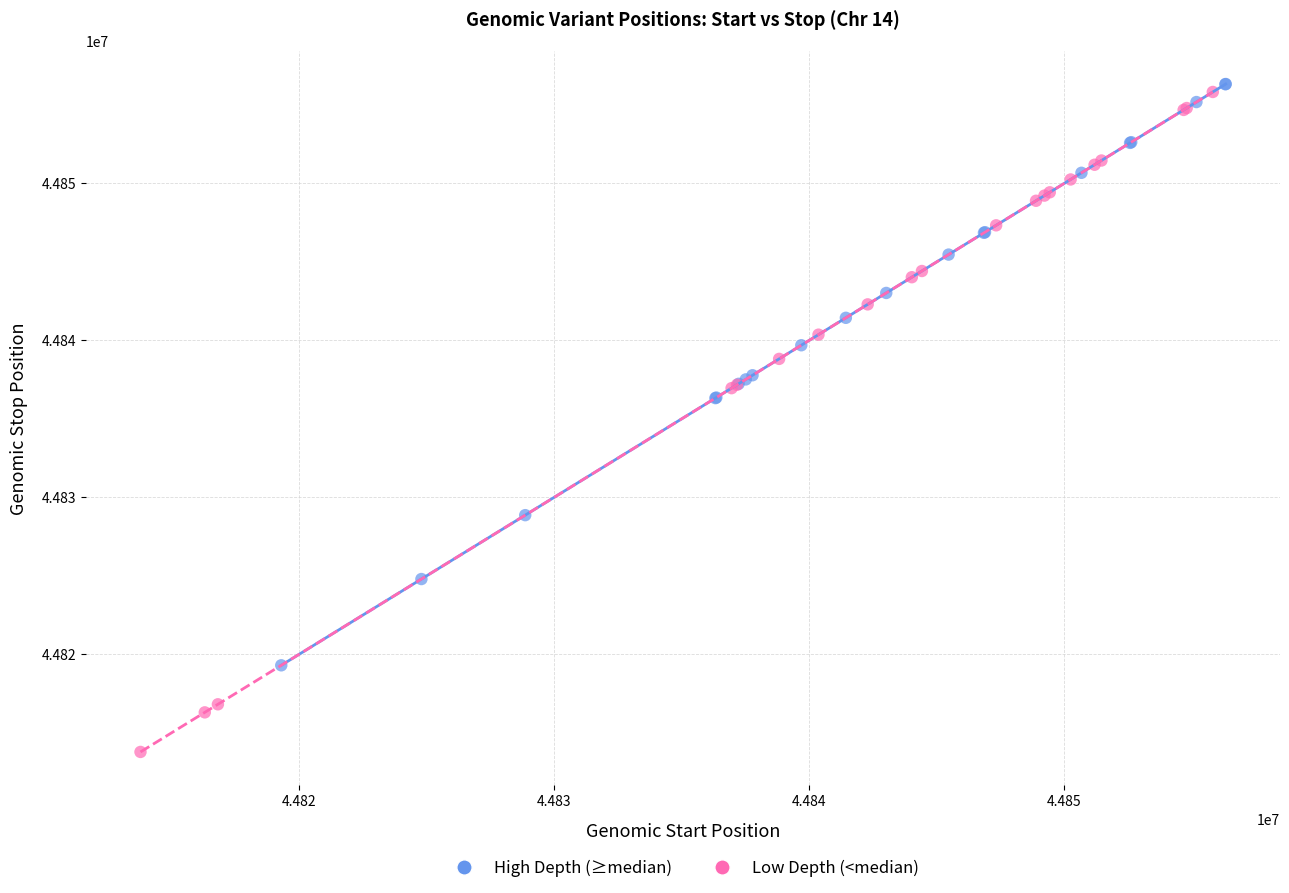

Which series contains the lowest Y value?

Low Depth (<median)